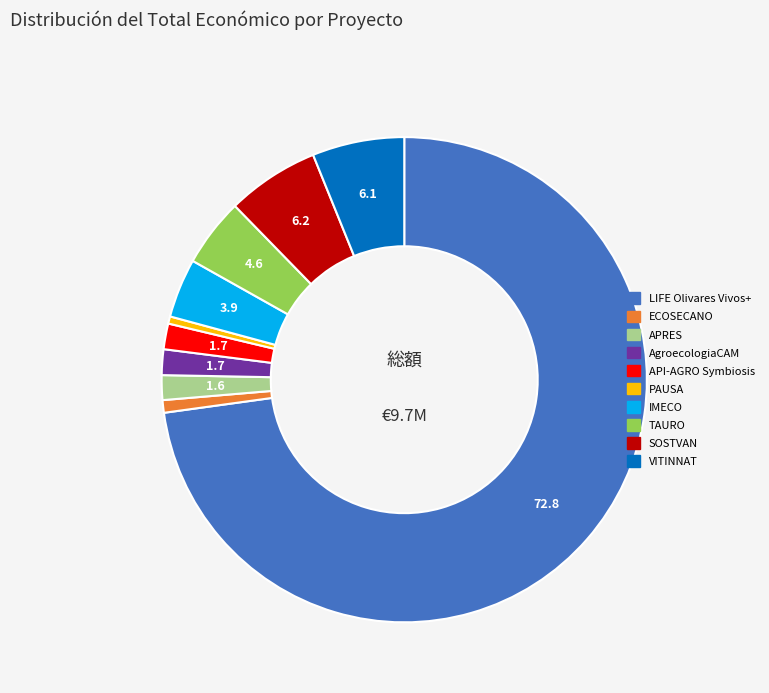

Approximately how many times larger is the value at APRES compared to PAUSA?

3.4